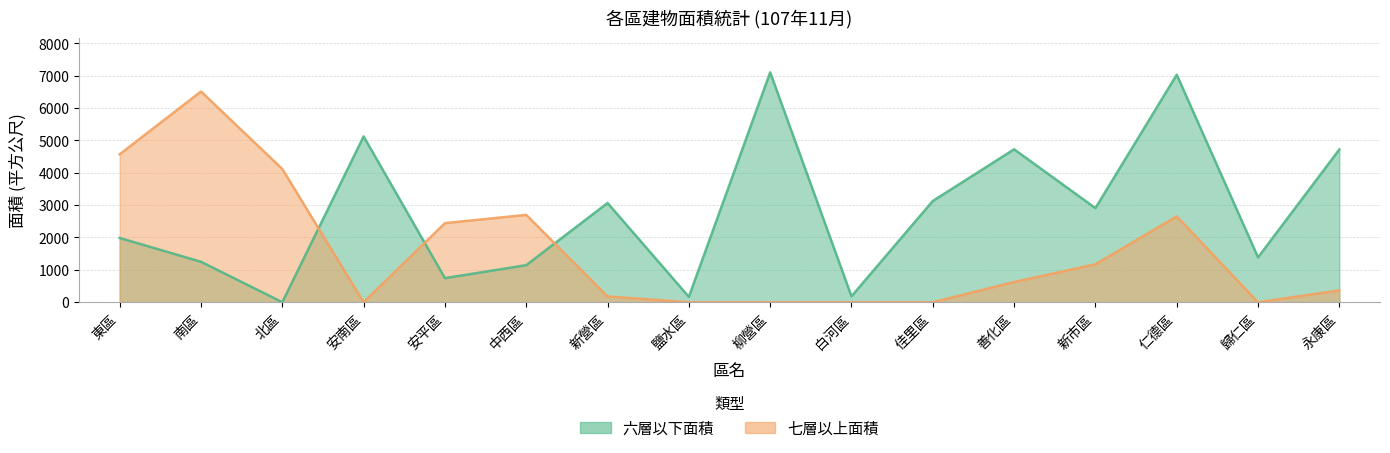

Which series changed the most between 白河區 and 永康區?

六層以下面積